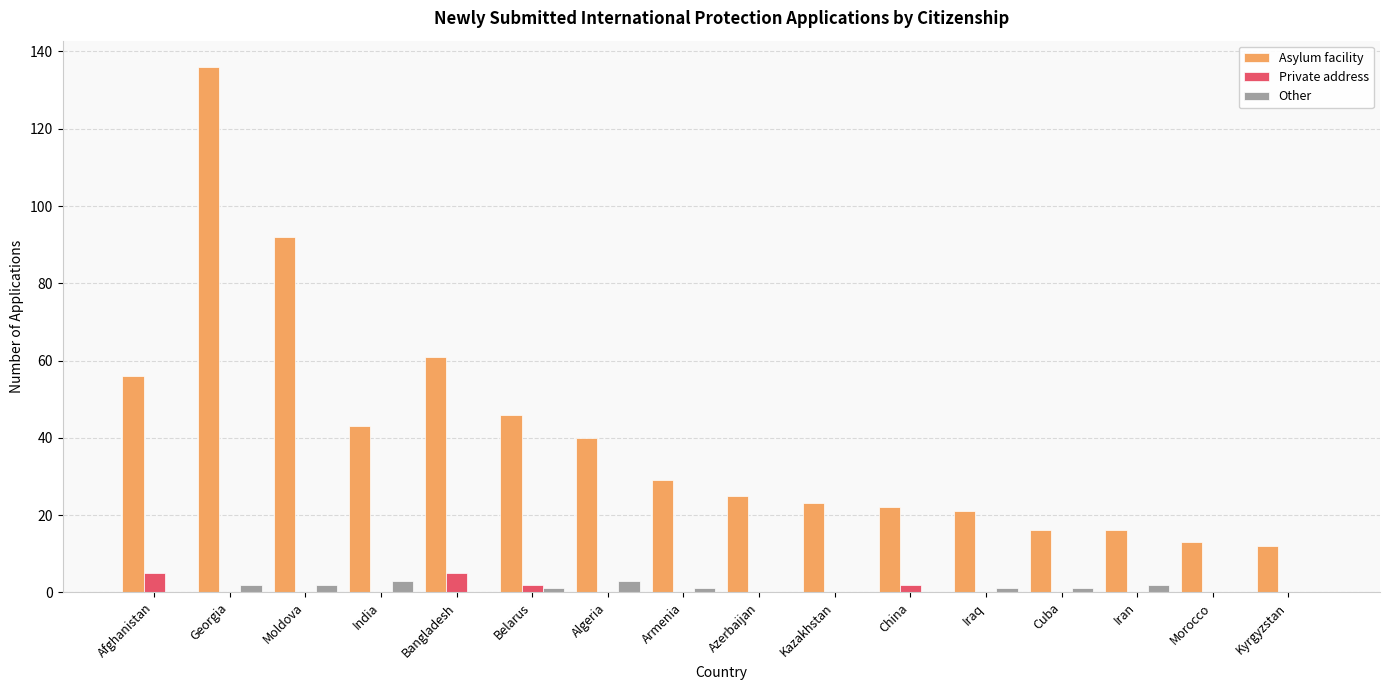

What is the sum of all Asylum facility values?

651